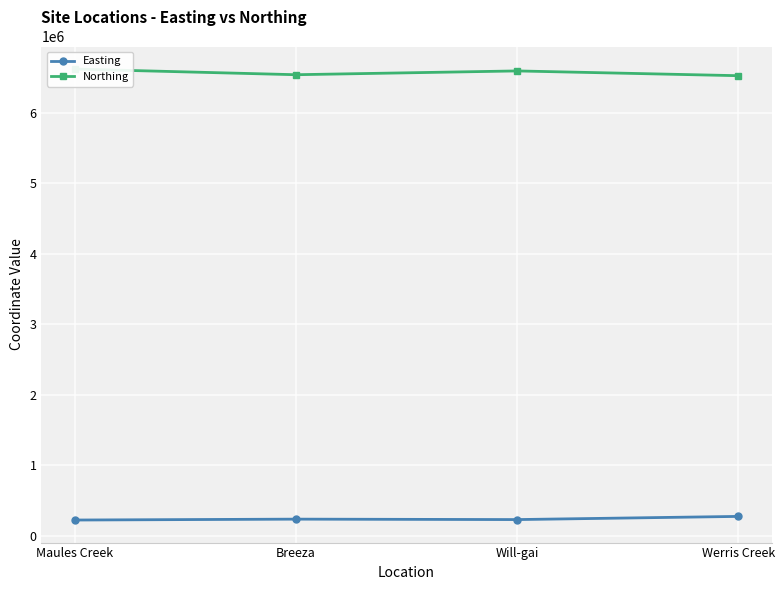

True or false: Northing and Easting cross at least once.

False